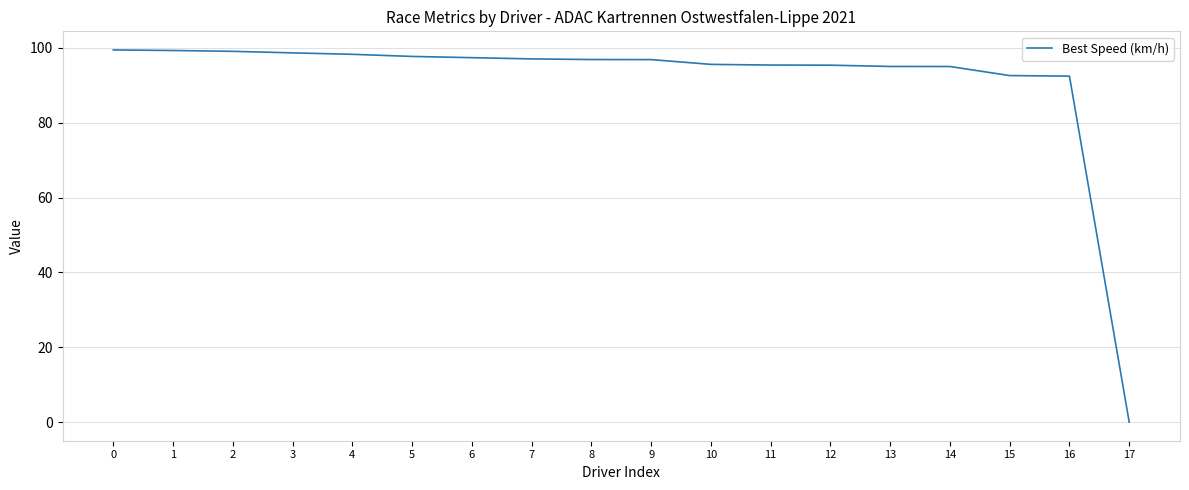

What is the change in value from 4 to 16?

-5.8